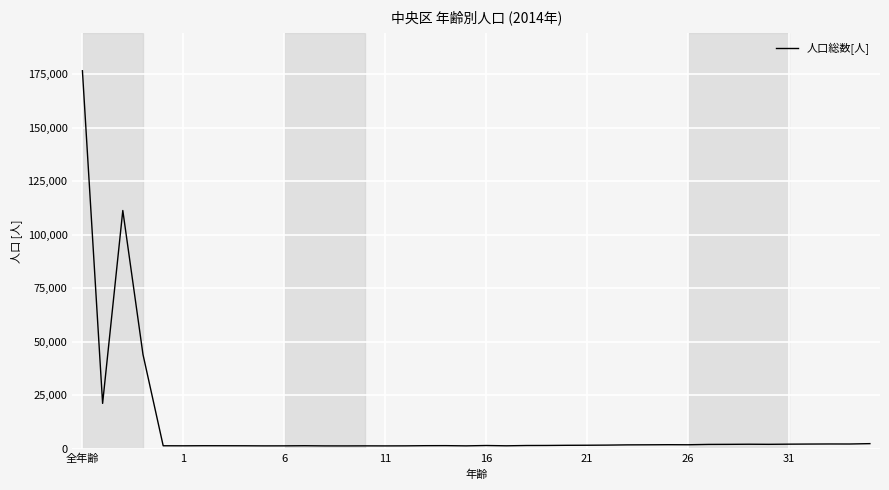

What is the maximum value shown in the chart?

176693